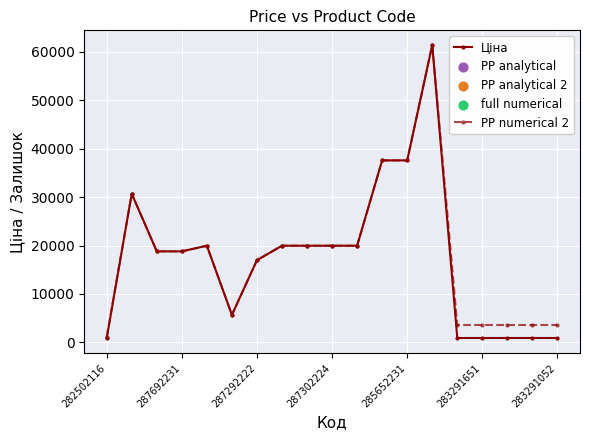

Which series has the largest total across all categories?

PP numerical 2